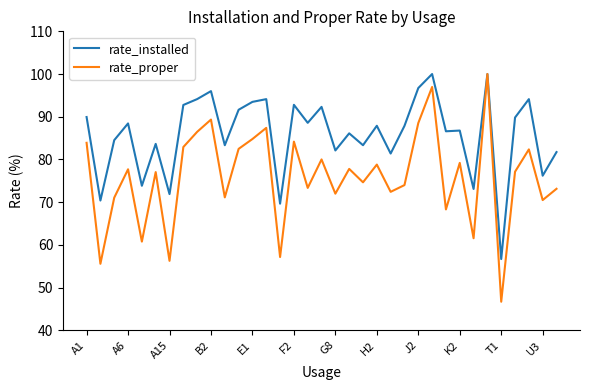

Rank the series by their average value, from highest to lowest.

rate_installed, rate_proper